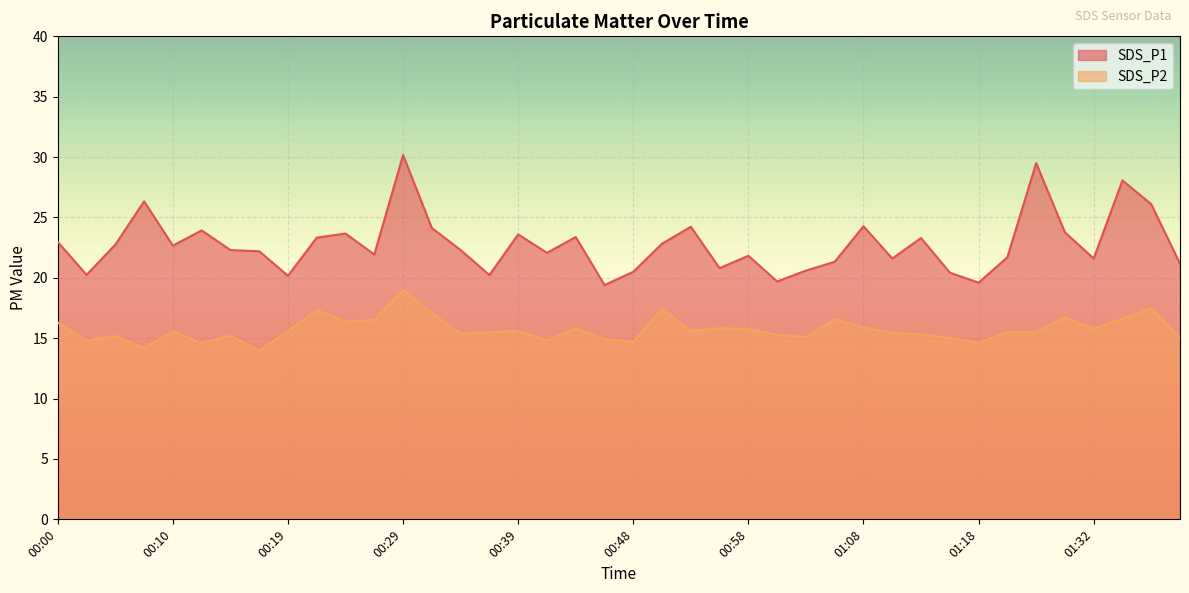

Is it true that SDS_P2 equals 15.3 at 01:13?

True